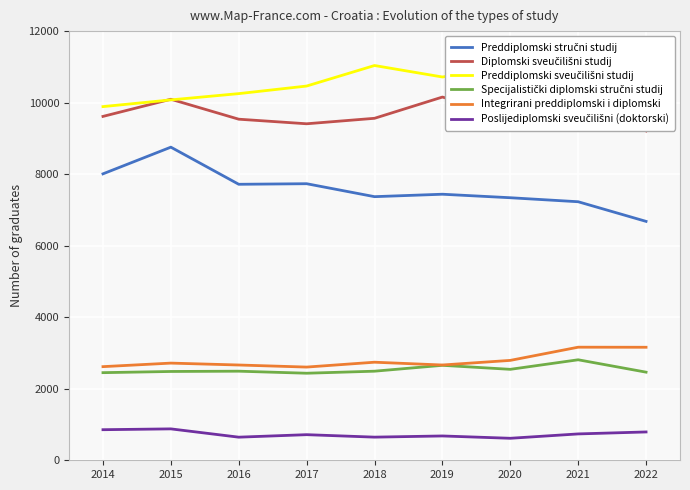

What is the difference between the maximum and minimum values in the Diplomski sveučilišni studij series?

947